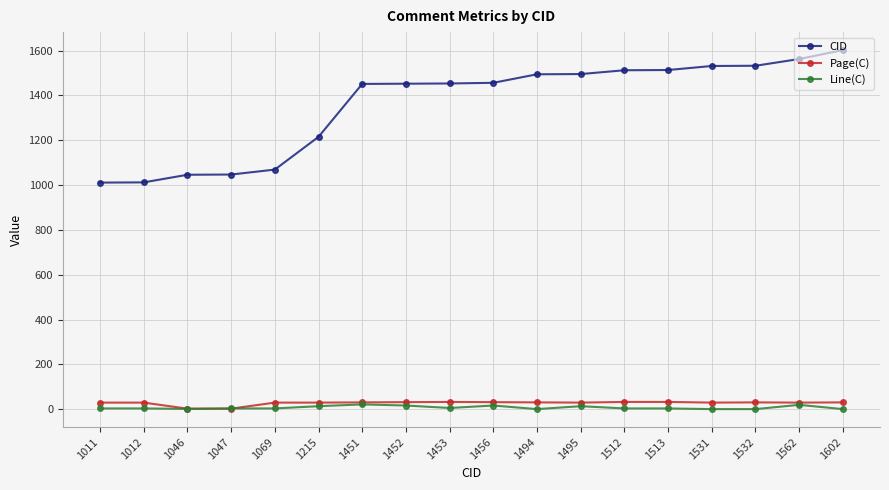

Is the value of Page(C) at 1011 greater than the value of CID at 1456?

No